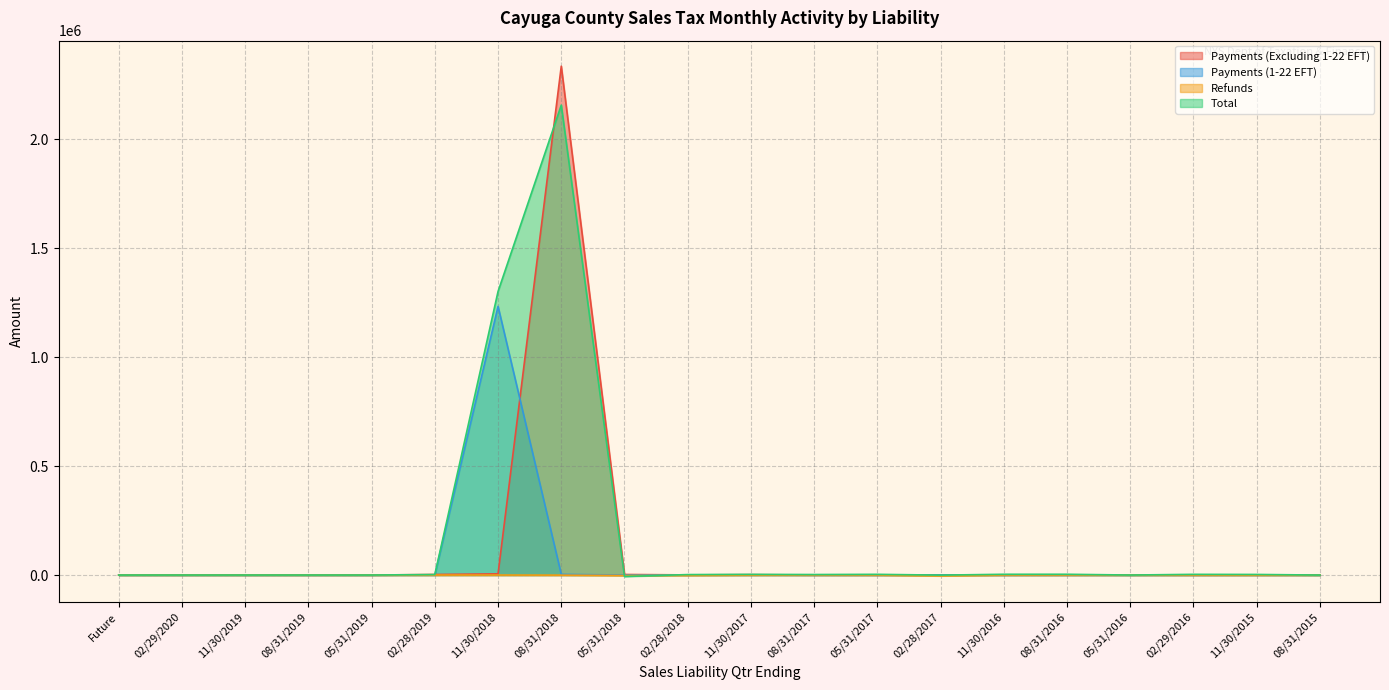

List the series in order of their peak value, highest first.

Payments (Excluding 1-22 EFT), Total, Payments (1-22 EFT), Refunds